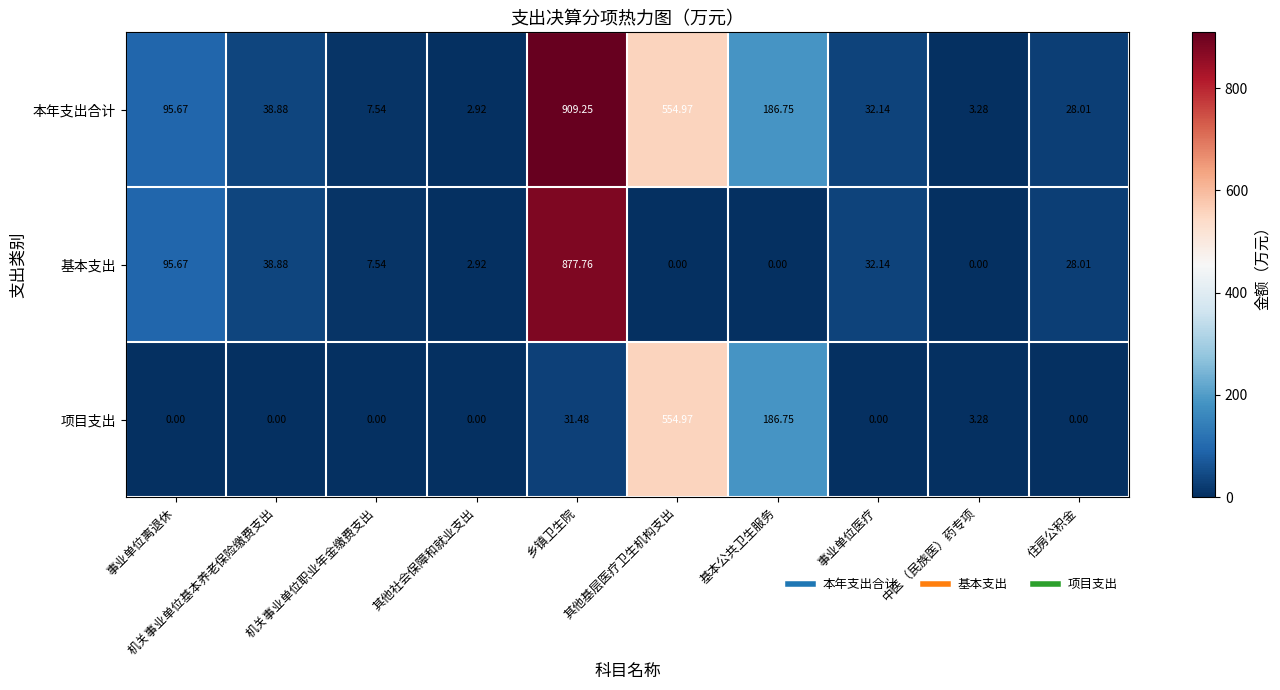

Rank the series by their maximum value, from lowest to highest.

项目支出, 基本支出, 本年支出合计